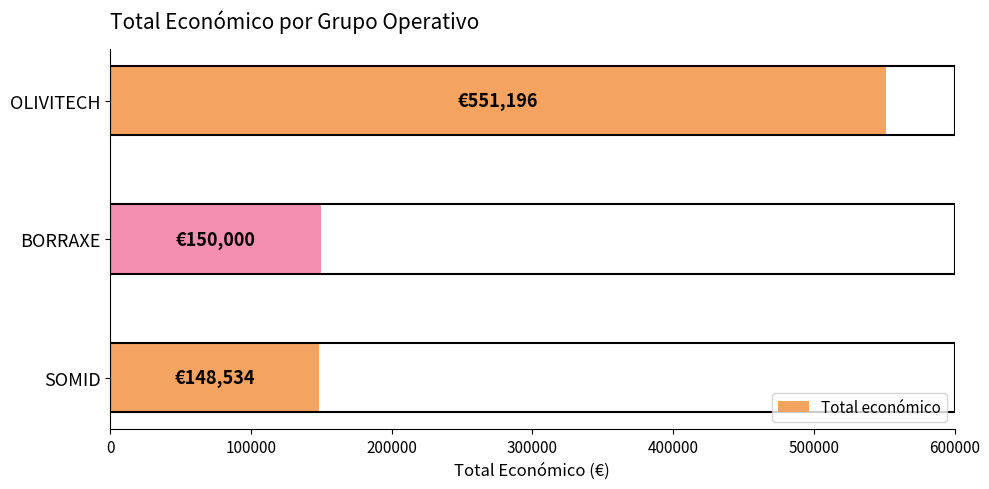

The chart shows a value of 223229 at SOMID. True or false?

False